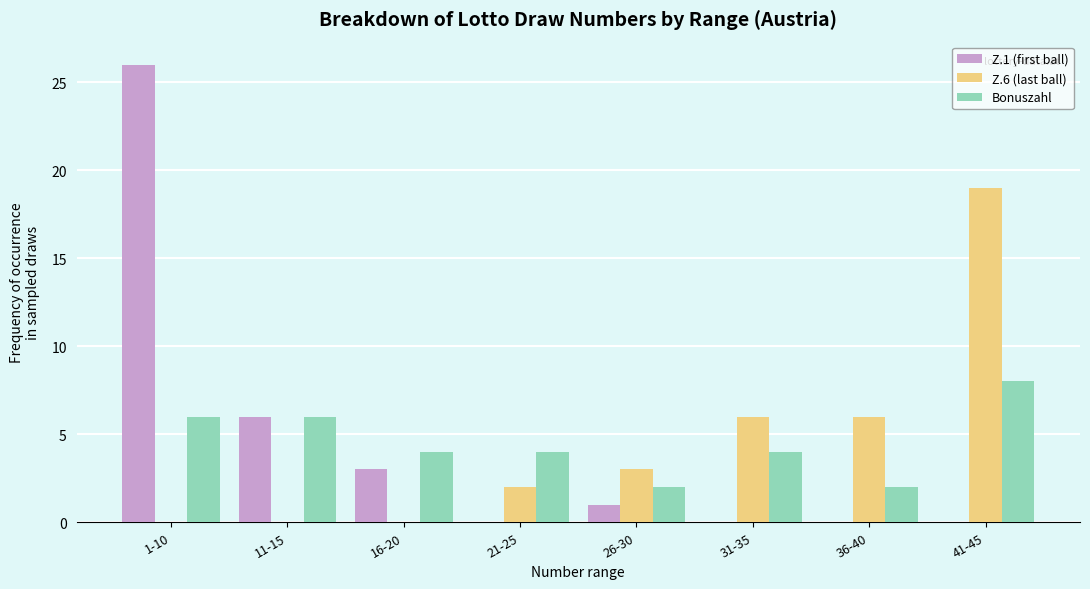

Between 11-15 and 21-25, which series saw the biggest shift?

Z.1 (first ball)